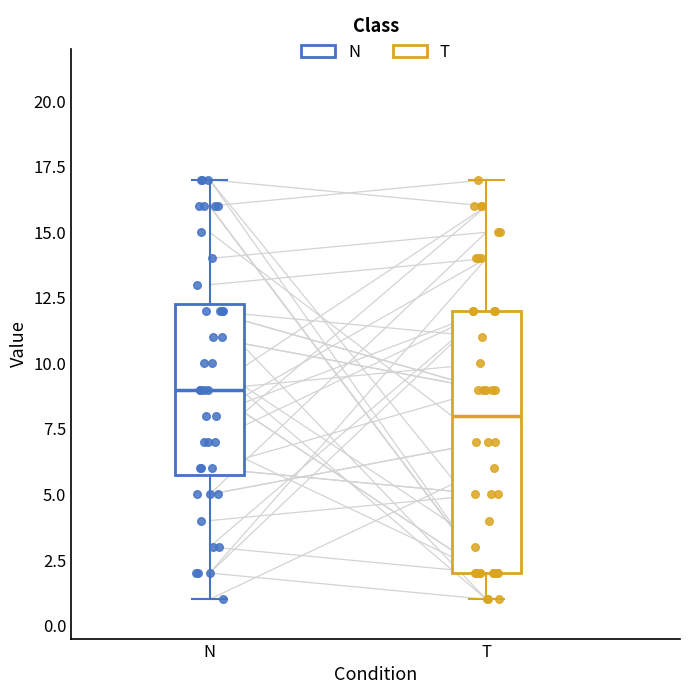

Where does the lower whisker of the box for N end on the y-axis? The values are not printed on the chart, so give them approximately, as read against the axis.

1.0